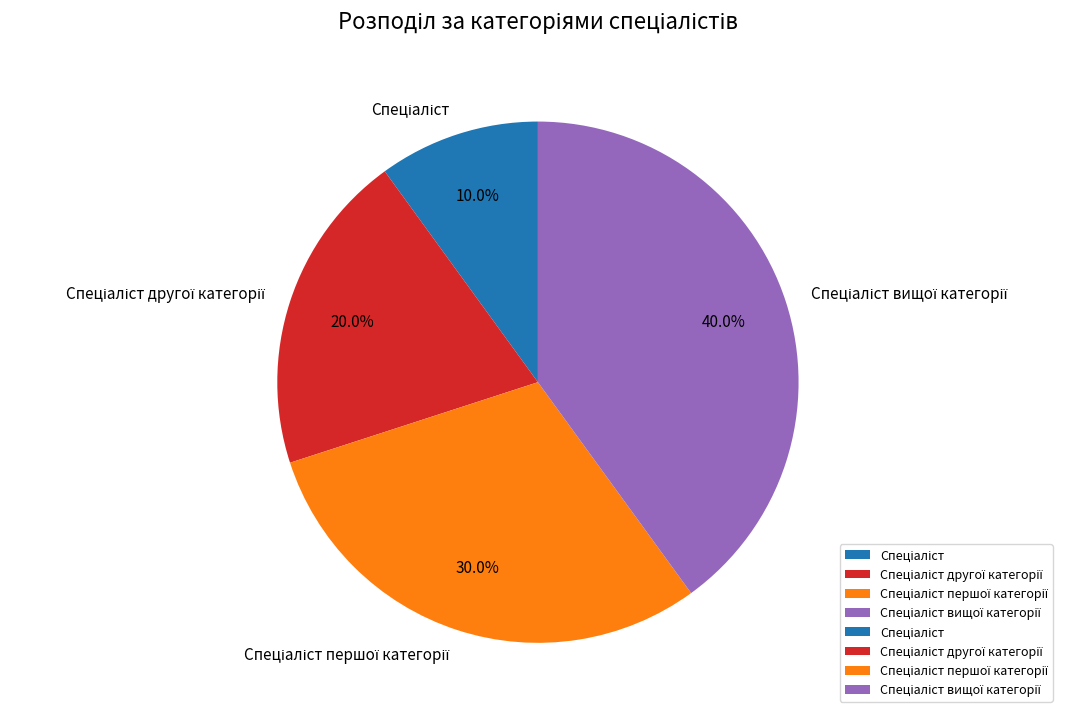

Is there any slice that represents more than half of the pie?

No